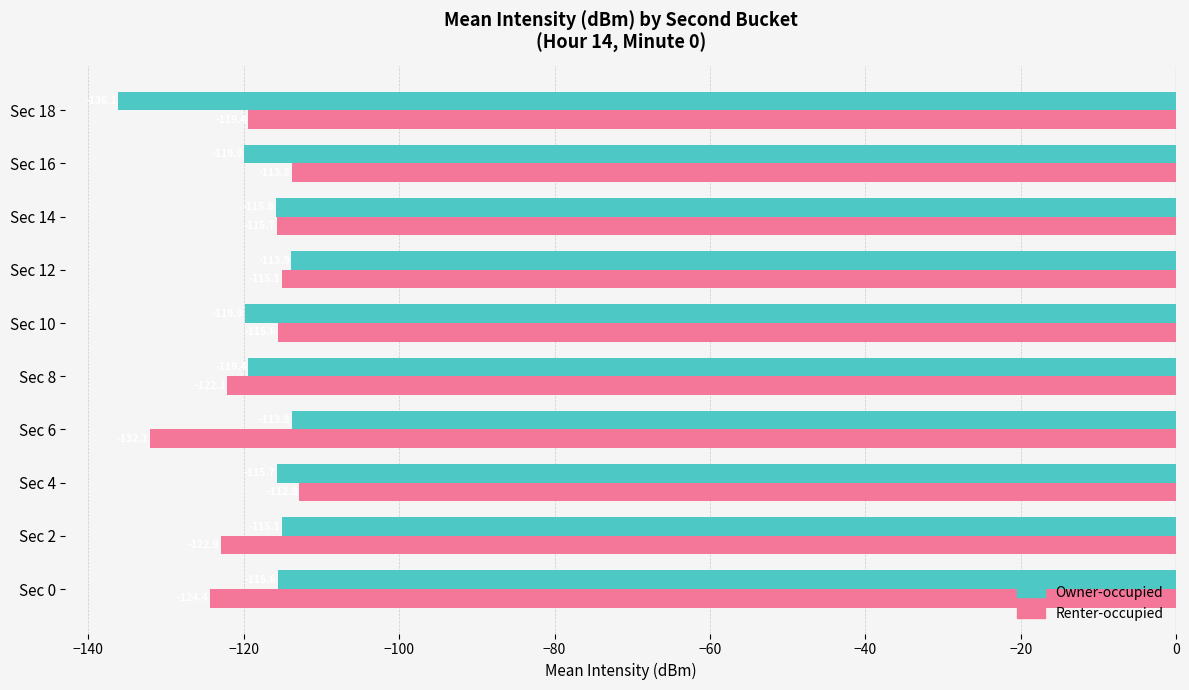

How many data points in Renter-occupied are above -115?

2